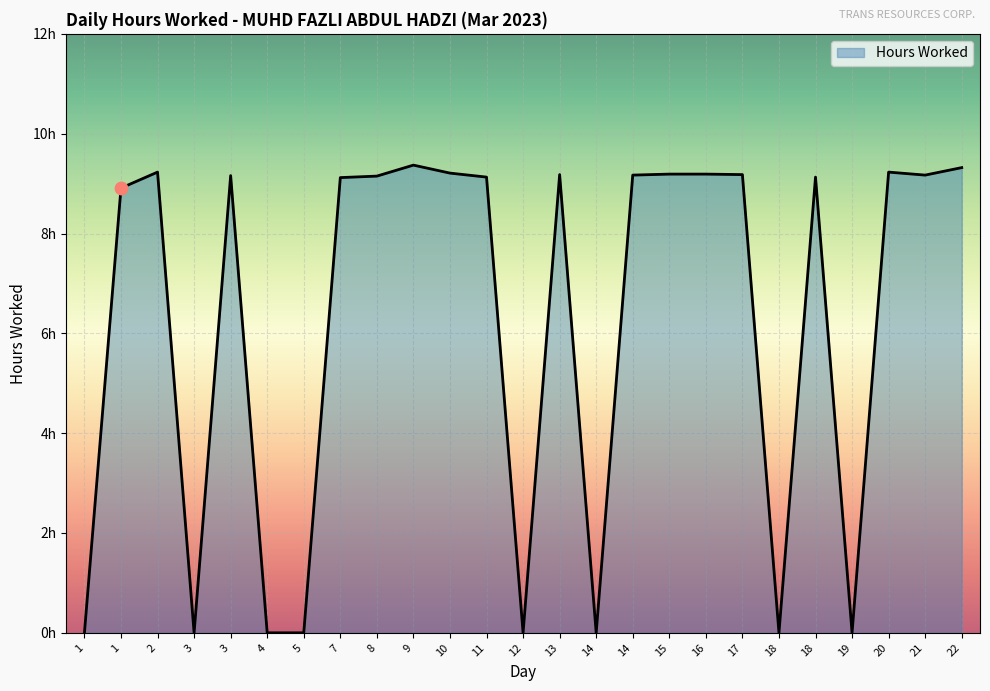

Which has a higher value, 8 or 16?

16